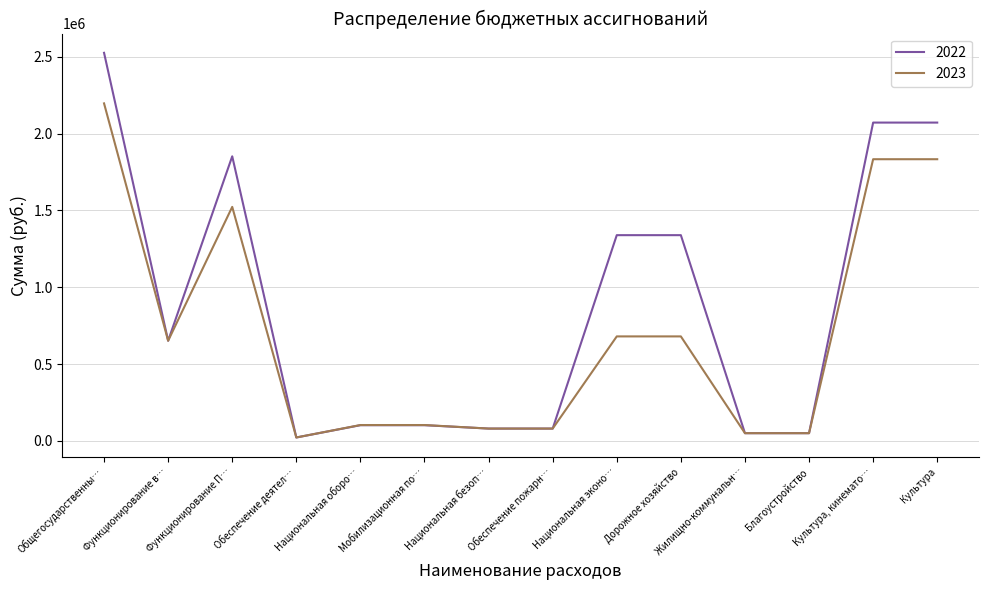

Which series has the widest spread of values?

2022